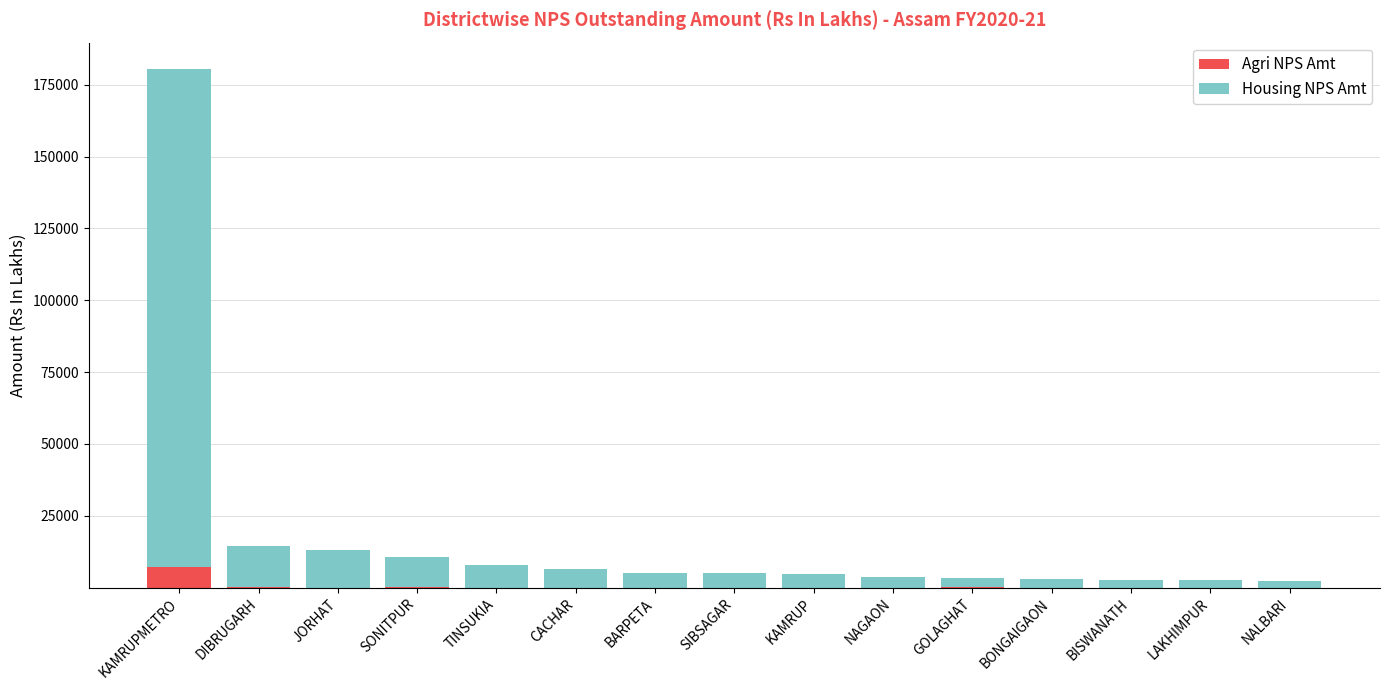

What is the sum of all Agri NPS Amt values?

7751.1